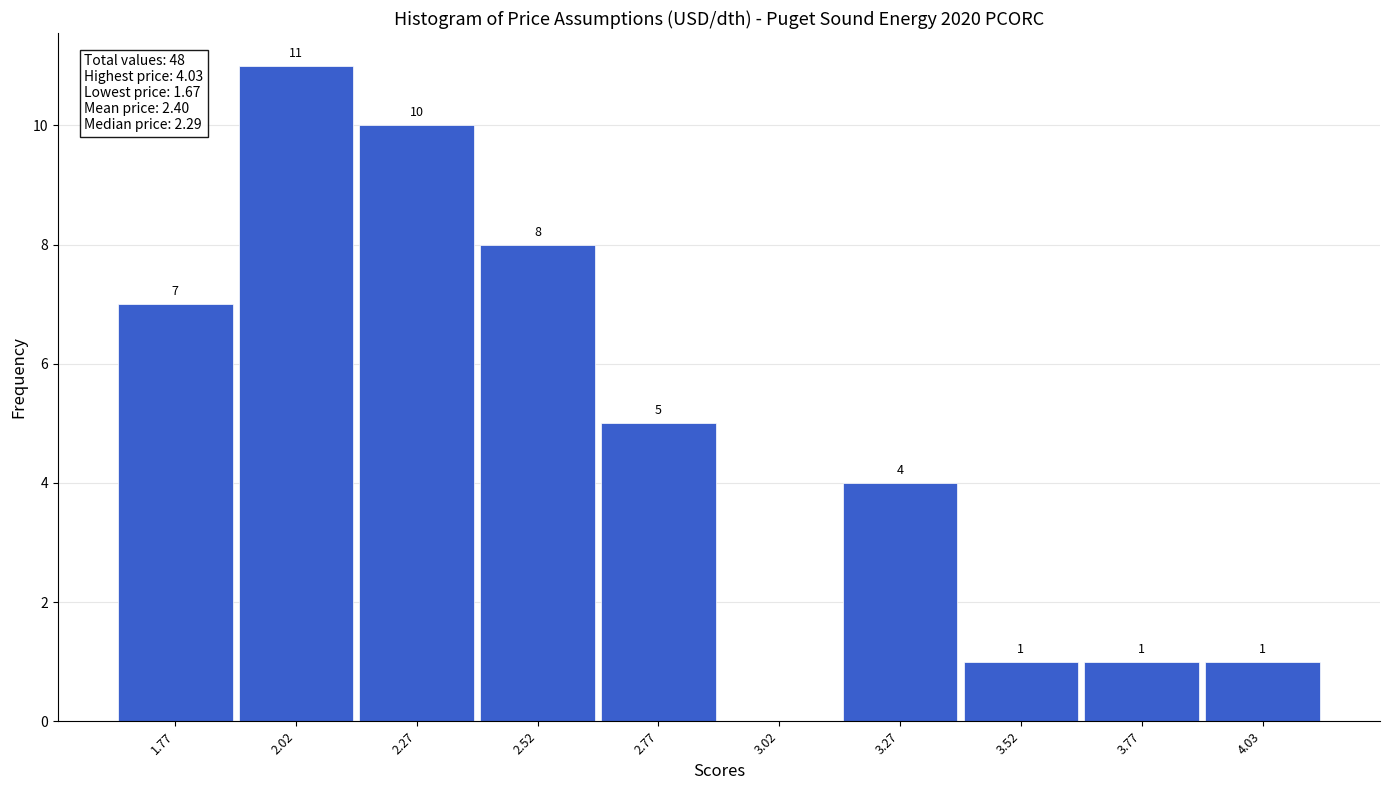

Over which range of the x-axis is the bar tallest?

1.90 to 2.15